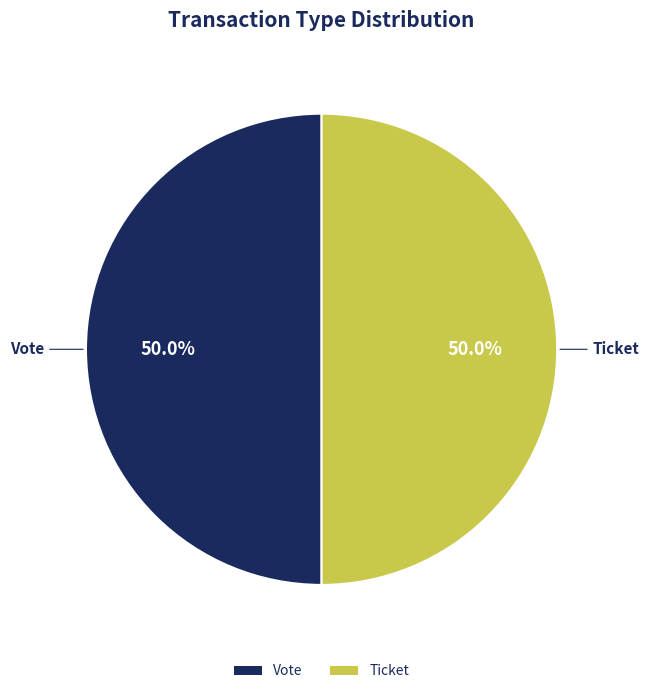

What percentage is NOT represented by Ticket?

50.0%